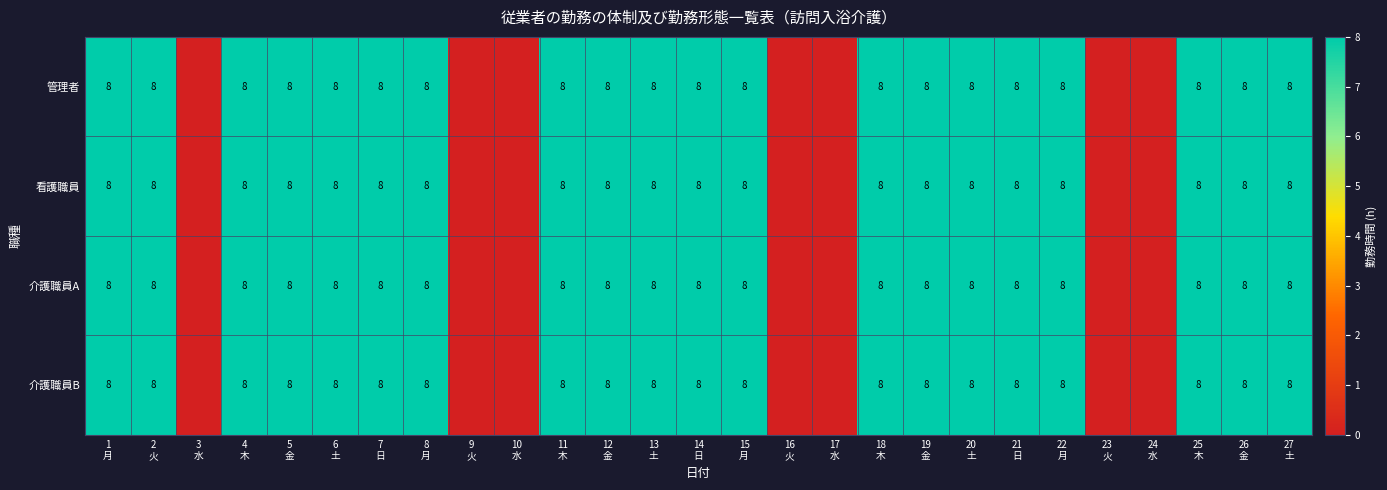

The 看護職員 series shows 8 at 18 木. True or false?

True